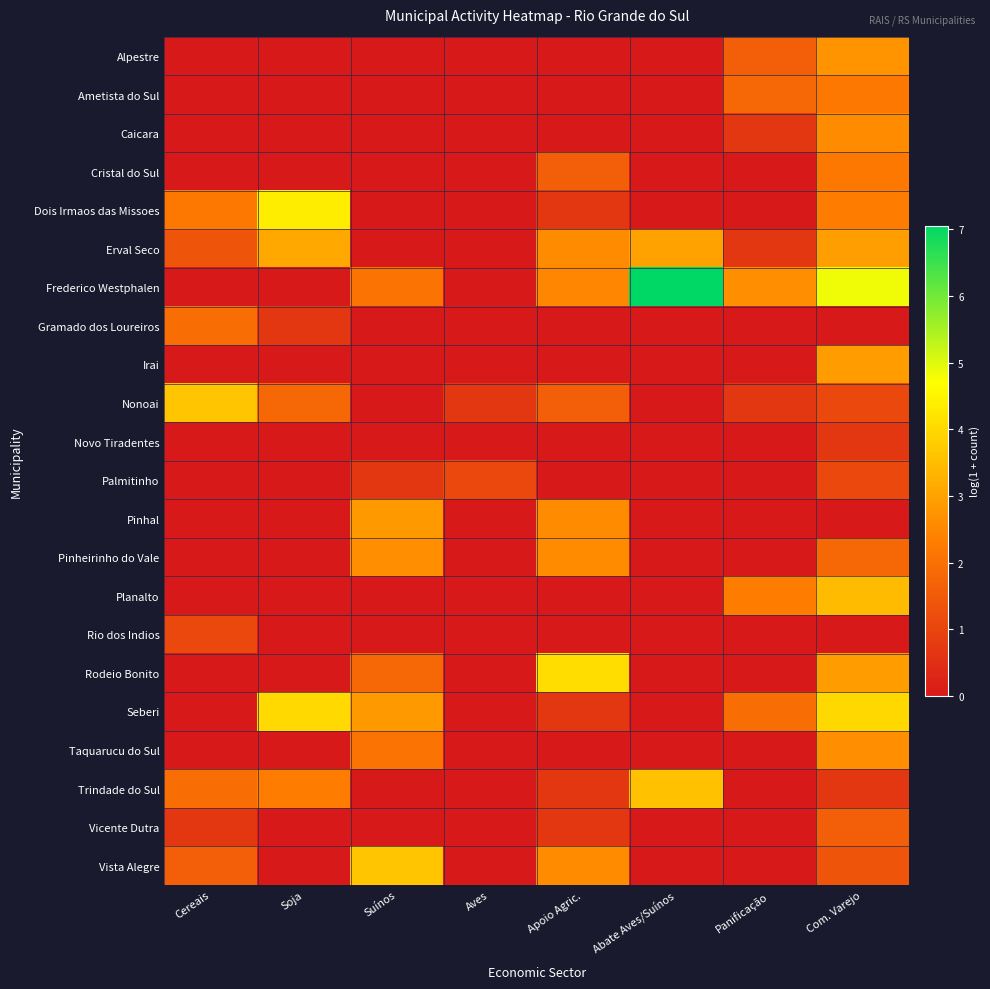

What is the total value across all series at Soja?

16.3